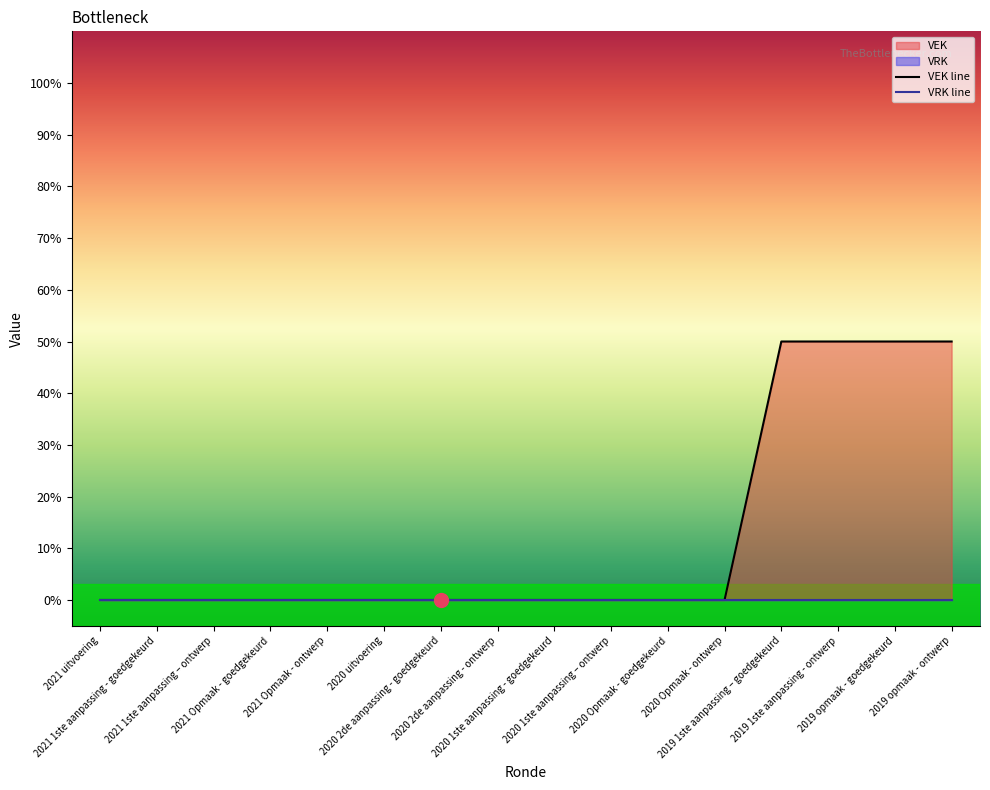

The value at 2019 1ste aanpassing – goedgekeurd is 50. True or false?

True